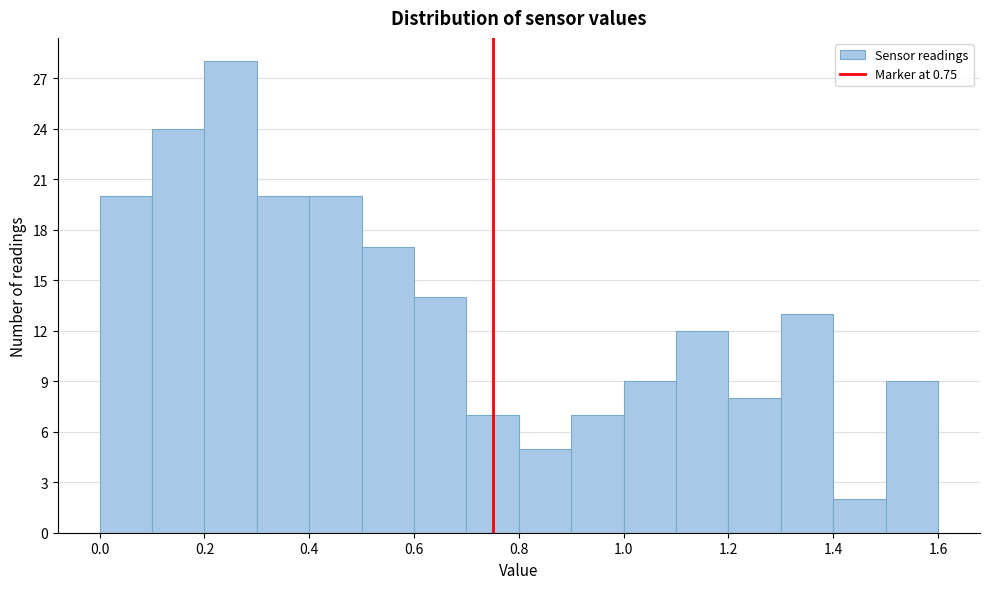

Reading left to right, transcribe this chart: for each bar, give the range it covers on the x-axis and its height. The values are not printed on the chart, so give them approximately, as read against the axis.

0.0 to 0.1: 20
0.1 to 0.2: 24
0.2 to 0.3: 28
0.3 to 0.4: 20
0.4 to 0.5: 20
0.5 to 0.6: 17
0.6 to 0.7: 14
0.7 to 0.8: 7
0.8 to 0.9: 5
0.9 to 1.0: 7
1.0 to 1.1: 9
1.1 to 1.2: 12
1.2 to 1.3: 8
1.3 to 1.4: 13
1.4 to 1.5: 2
1.5 to 1.6: 9